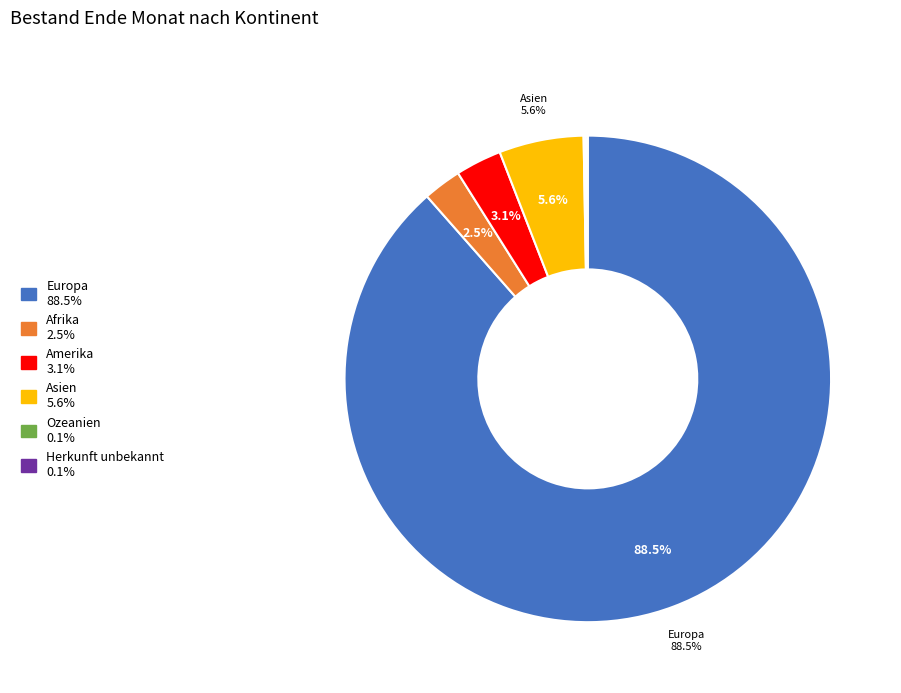

Is there any slice that represents more than half of the pie?

Yes